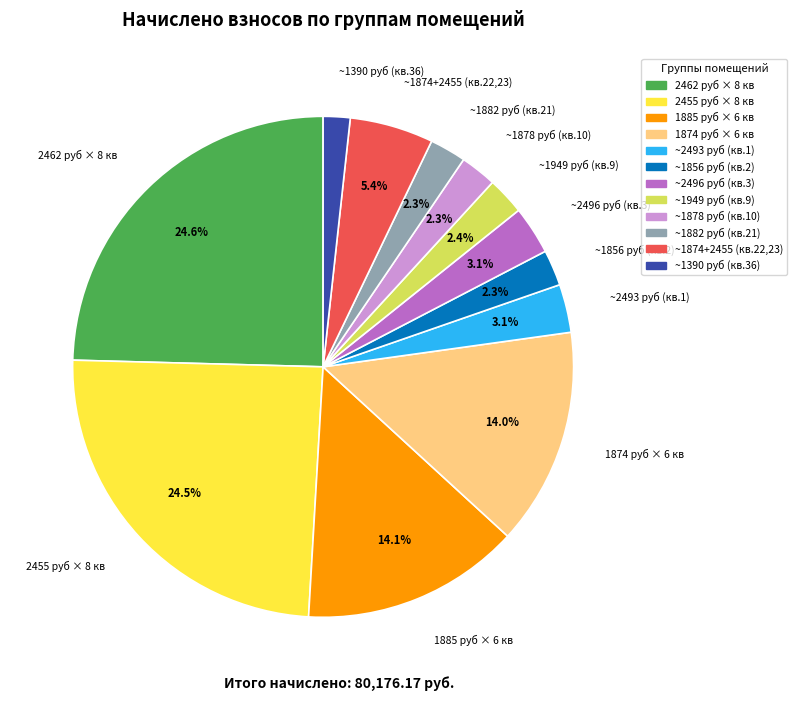

Which slice is the smallest?

~1390 руб (кв.36)